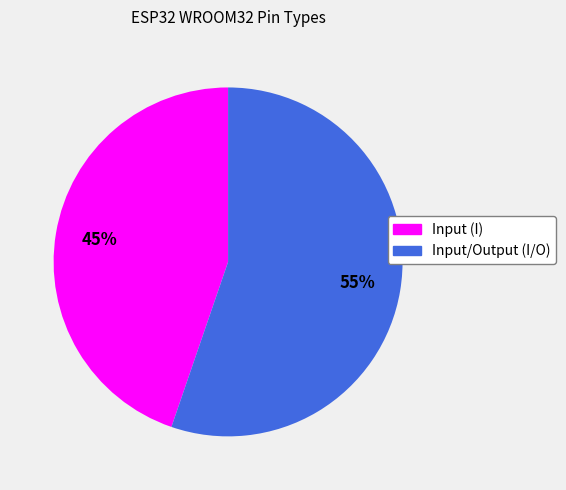

Which category accounts for the majority?

Input/Output (I/O)